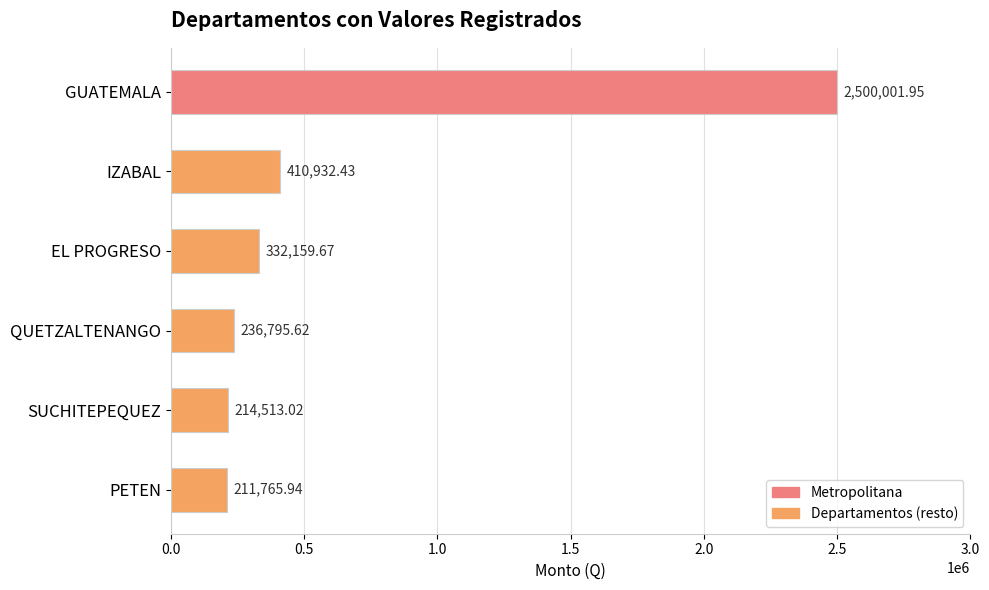

What is the change in value from SUCHITEPEQUEZ to PETEN?

-2747.1